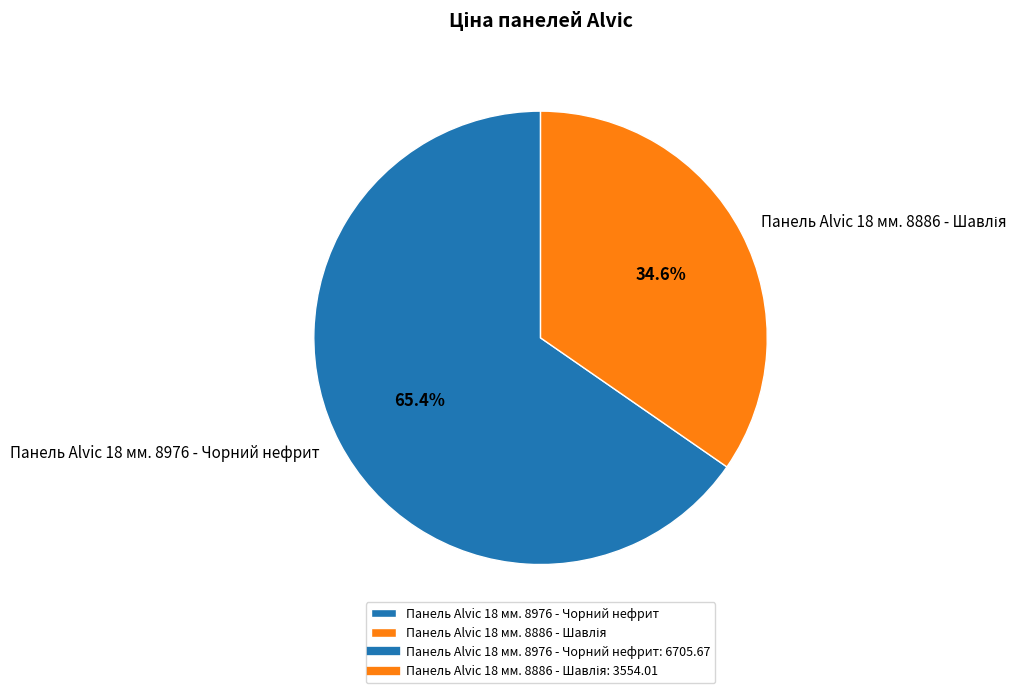

Which slice is the largest?

Панель Alvic 18 мм. 8976 - Чорний нефрит